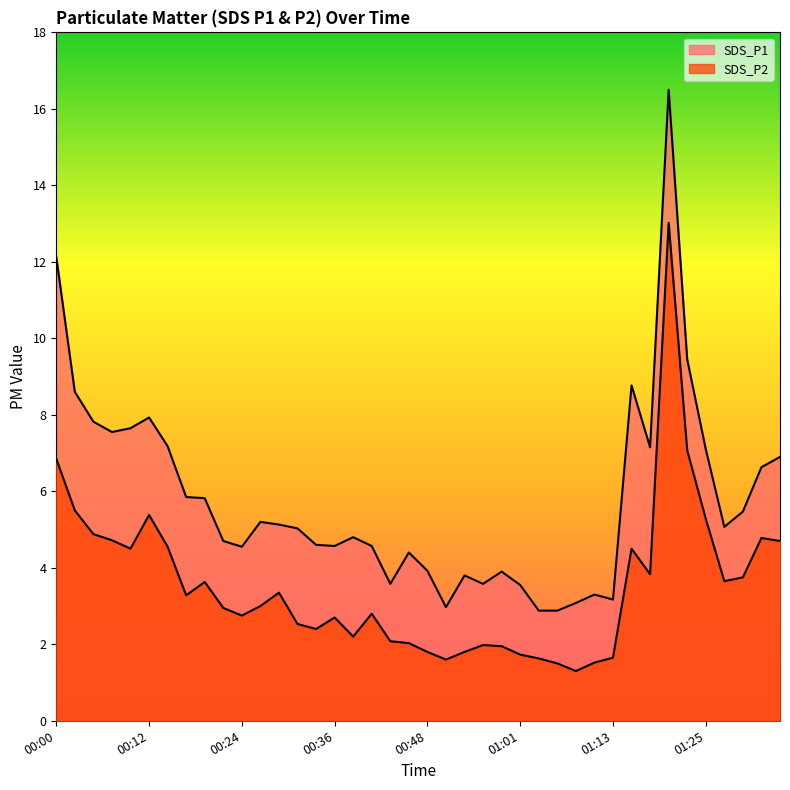

True or false: SDS_P2 has a value of 0.8 at 00:44.

False